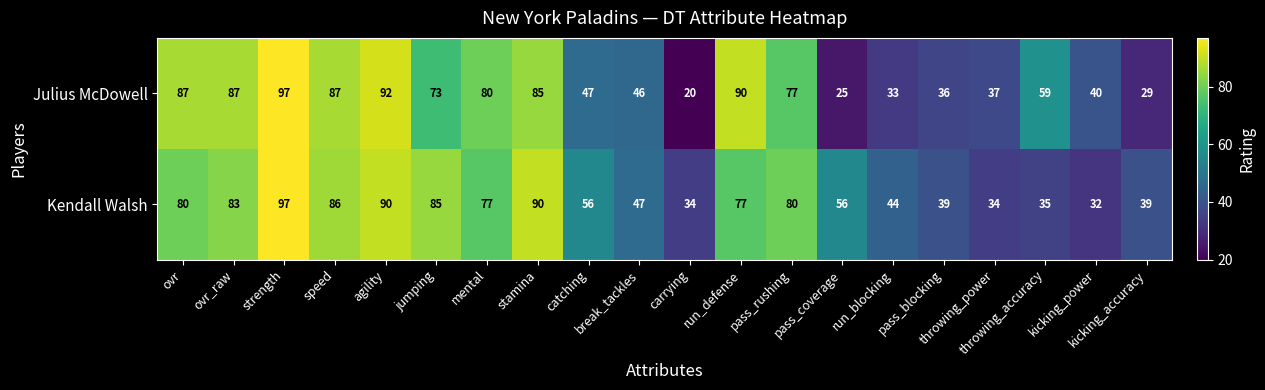

Rank the series by their average value, from lowest to highest.

Julius McDowell, Kendall Walsh